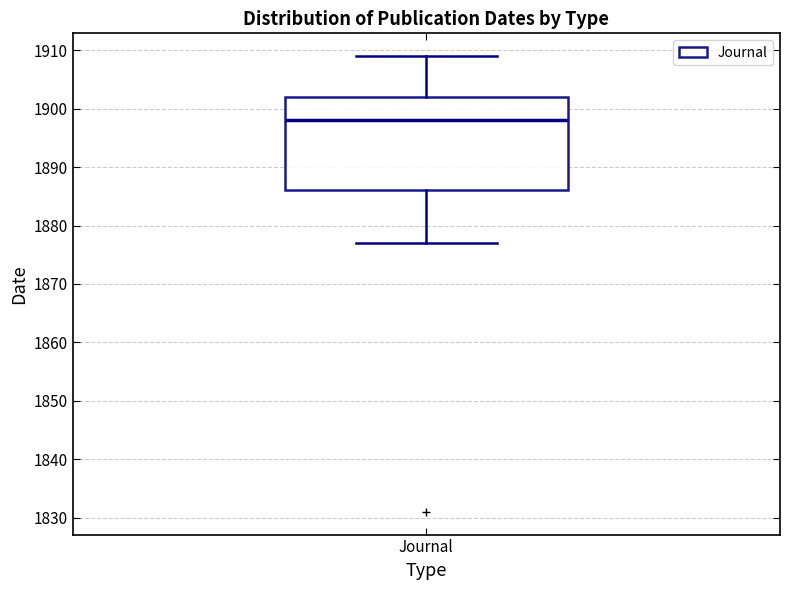

Transcribe this box plot: give where the median line is, the range the box spans, and where the two whiskers end, as read against the y-axis. The values are not printed on the chart, so give them approximately, as read against the axis.

median 1898, box 1886 to 1902, whiskers 1877 to 1909